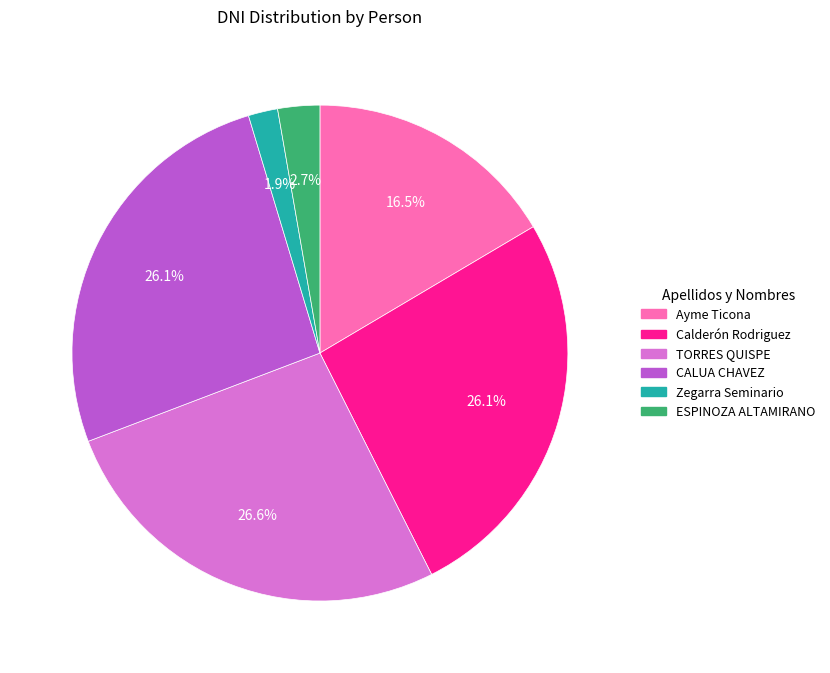

What is the ratio of the value at ESPINOZA ALTAMIRANO to the value at Zegarra Seminario?

1.4